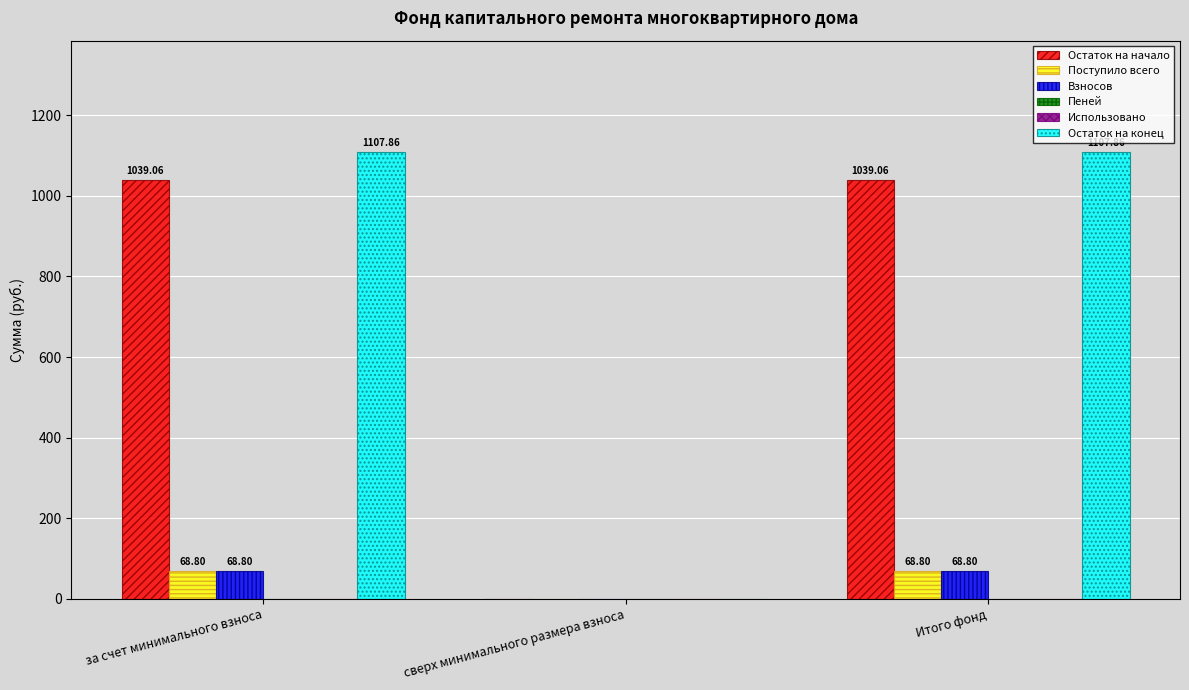

Which series has the largest range (max minus min)?

Остаток на конец